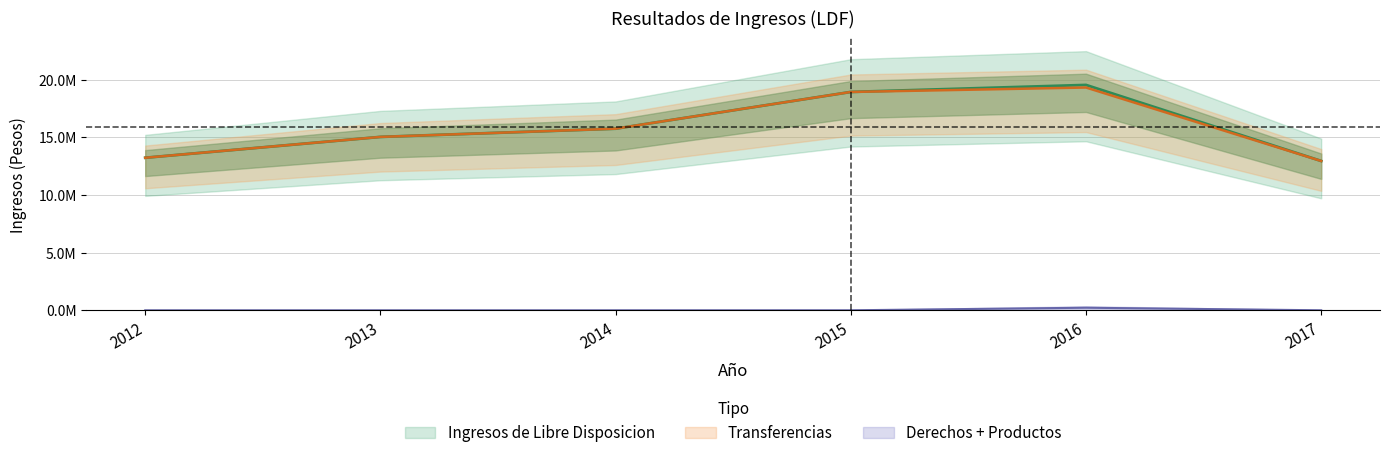

True or false: Productos has a value of 0.0 at 2017.

False